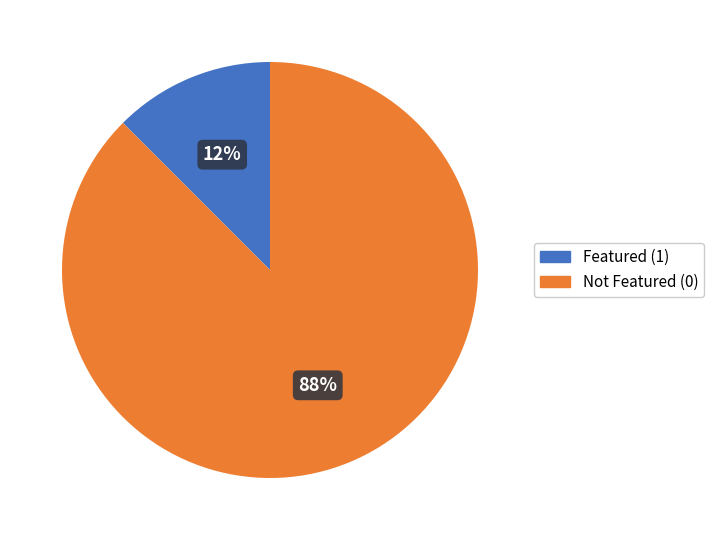

How many segments does this pie chart have?

2